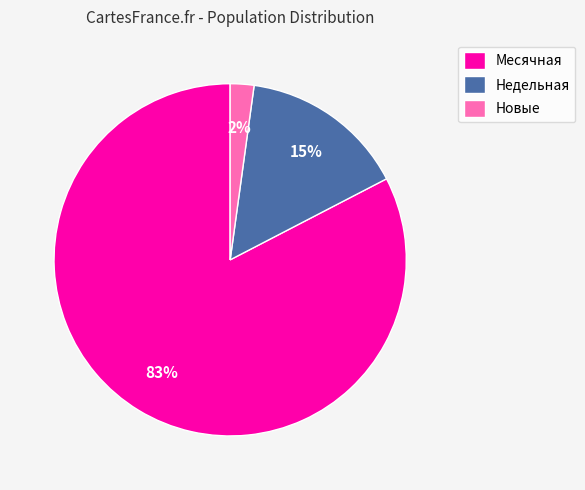

Is Месячная the majority of the pie?

Yes